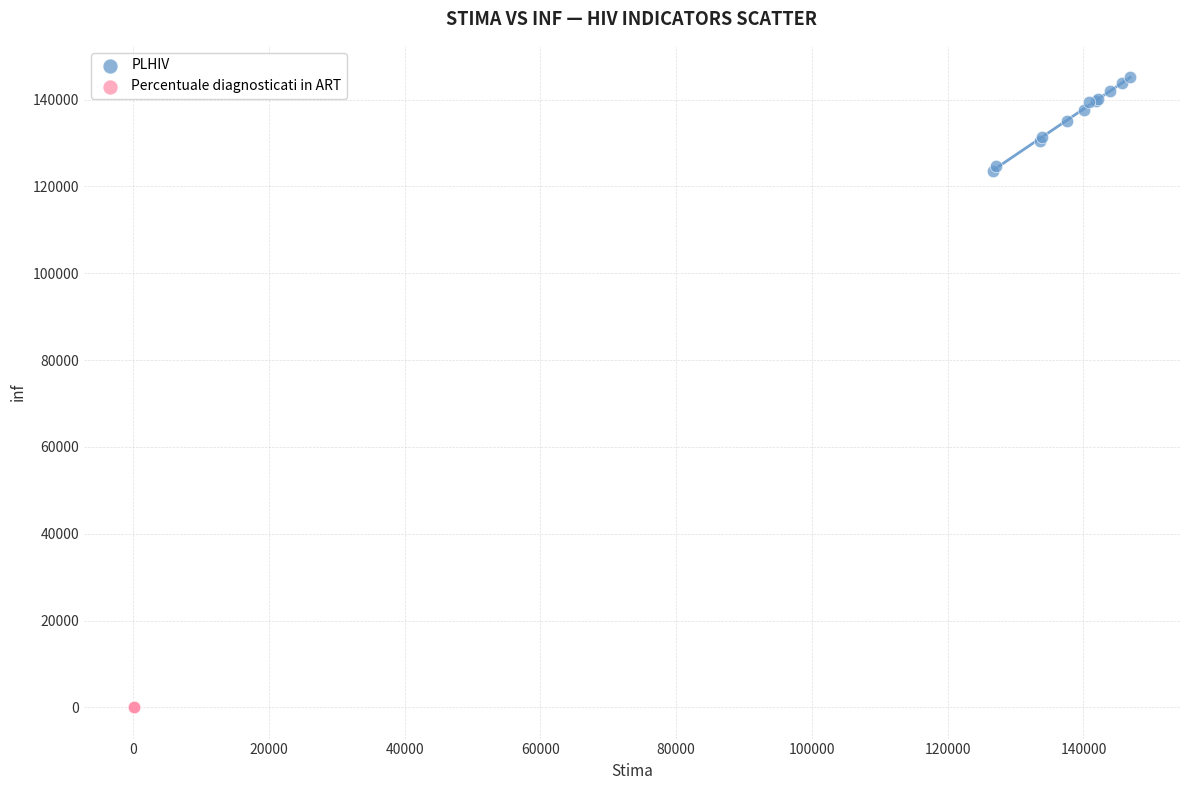

Which series contains the highest Y value?

PLHIV